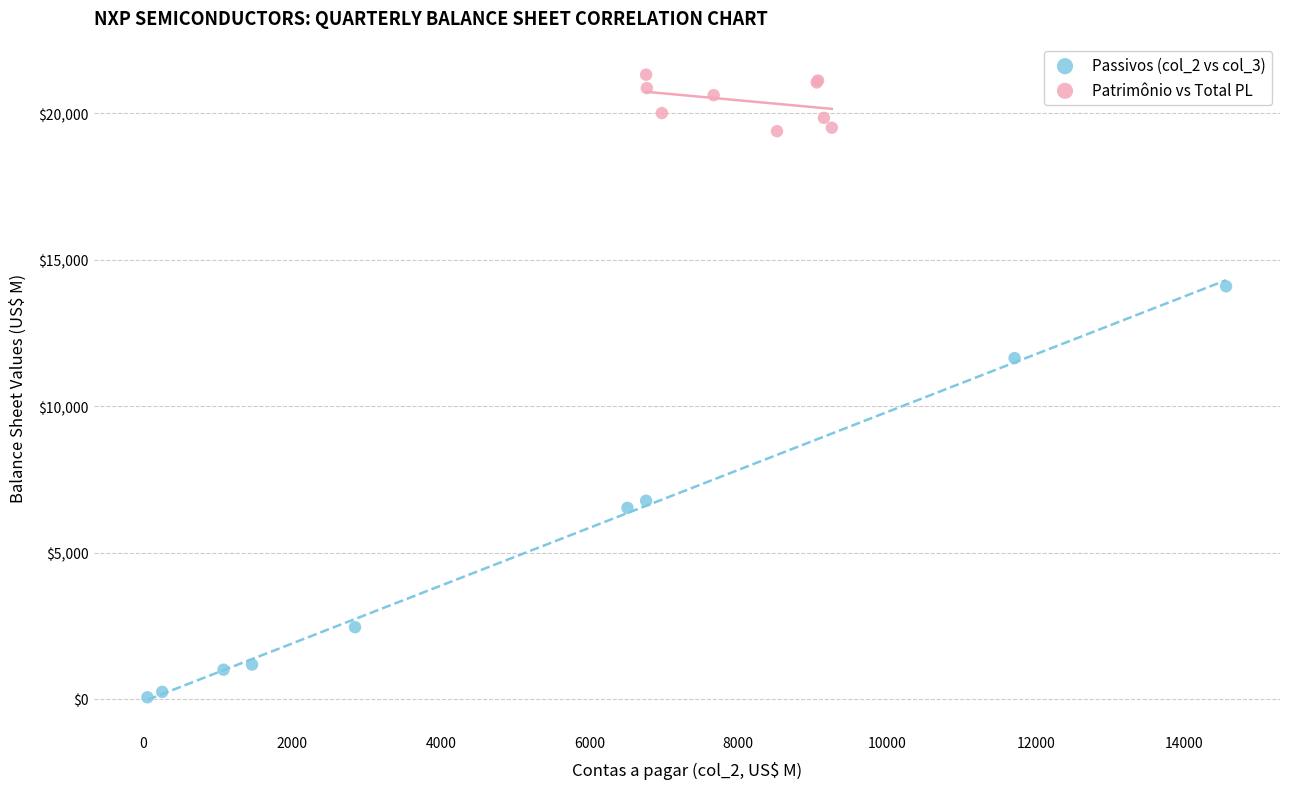

Which series contains the lowest Y value?

Passivos (col_2 vs col_3)